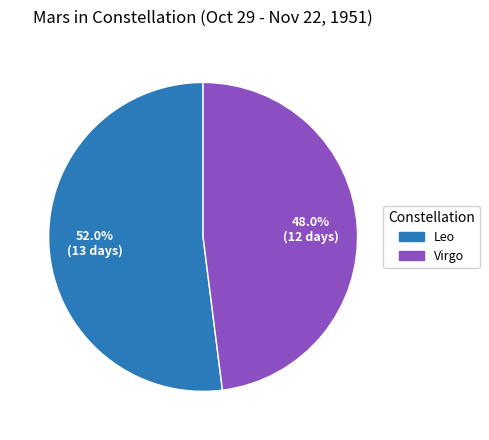

The Leo slice represents 60% of the pie. True or false?

False